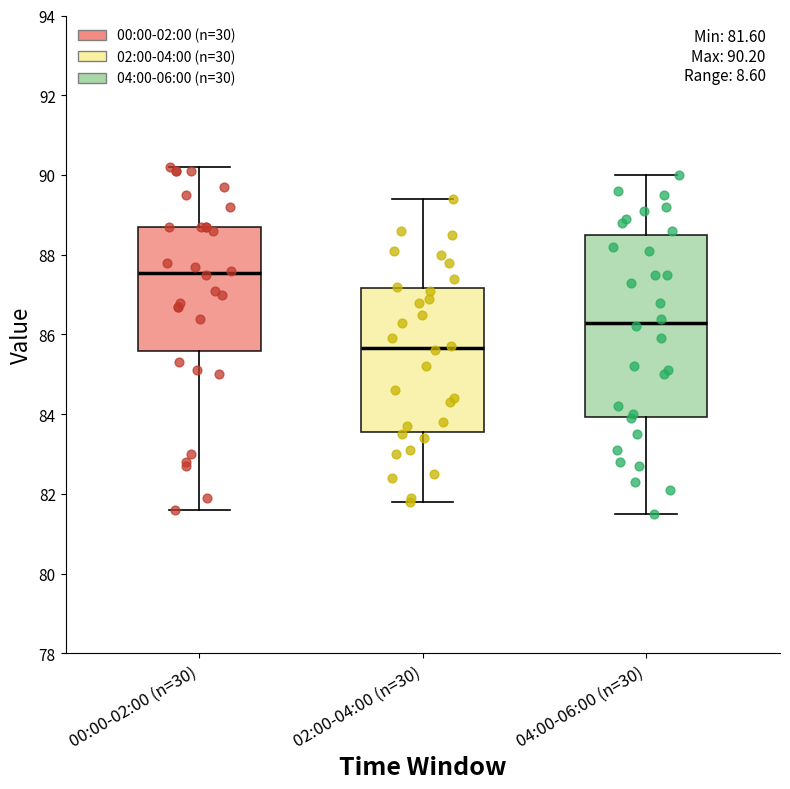

Comparing the boxes themselves (not the whiskers), which one is the tallest?

04:00-06:00 (n=30)